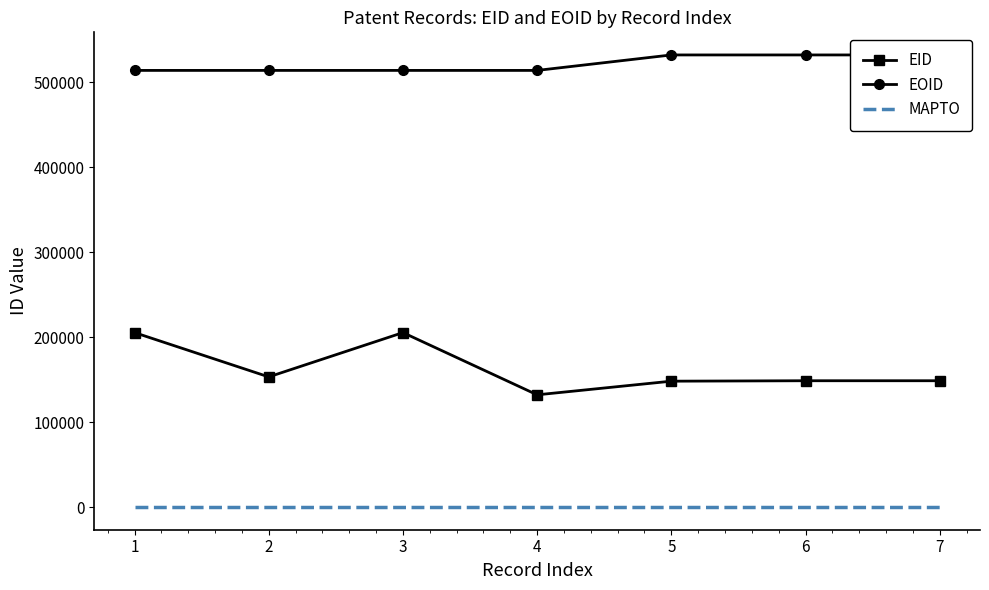

List the series in order of their peak value, highest first.

EOID, EID, MAPTO